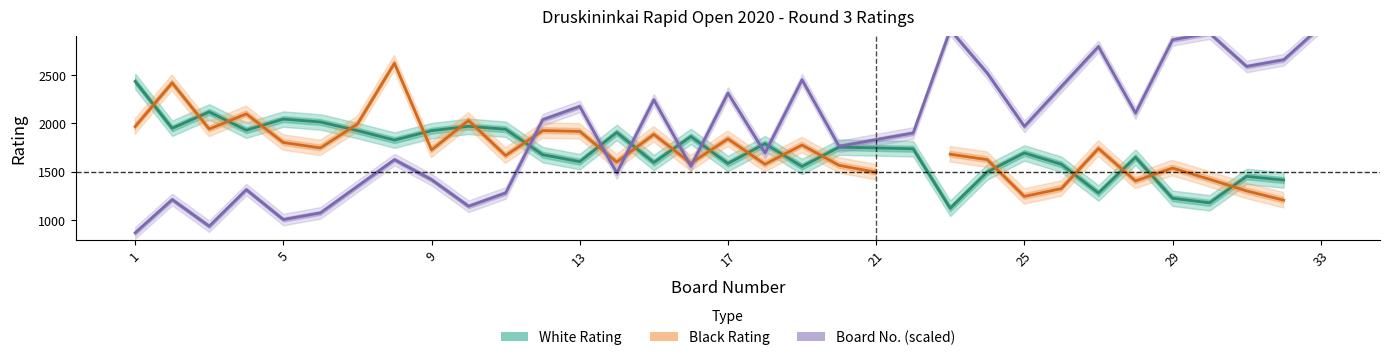

What is the highest value of the White Rating series?

2434.0